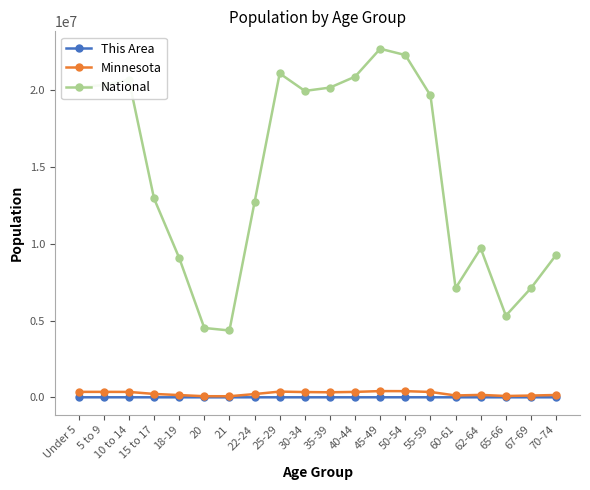

What is the sum of all This Area values?

29906